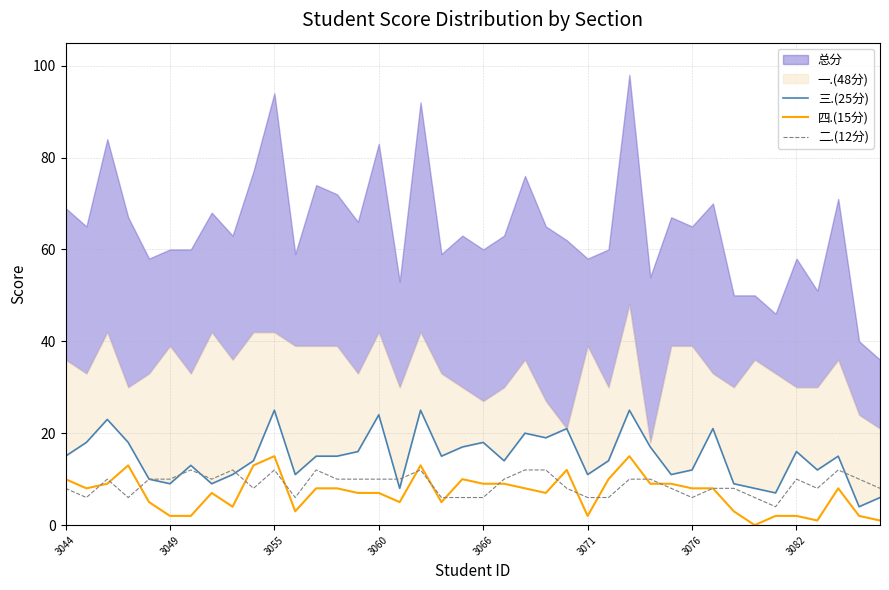

What value does the 四.(15分) series have at 3060, to the nearest 5?

5